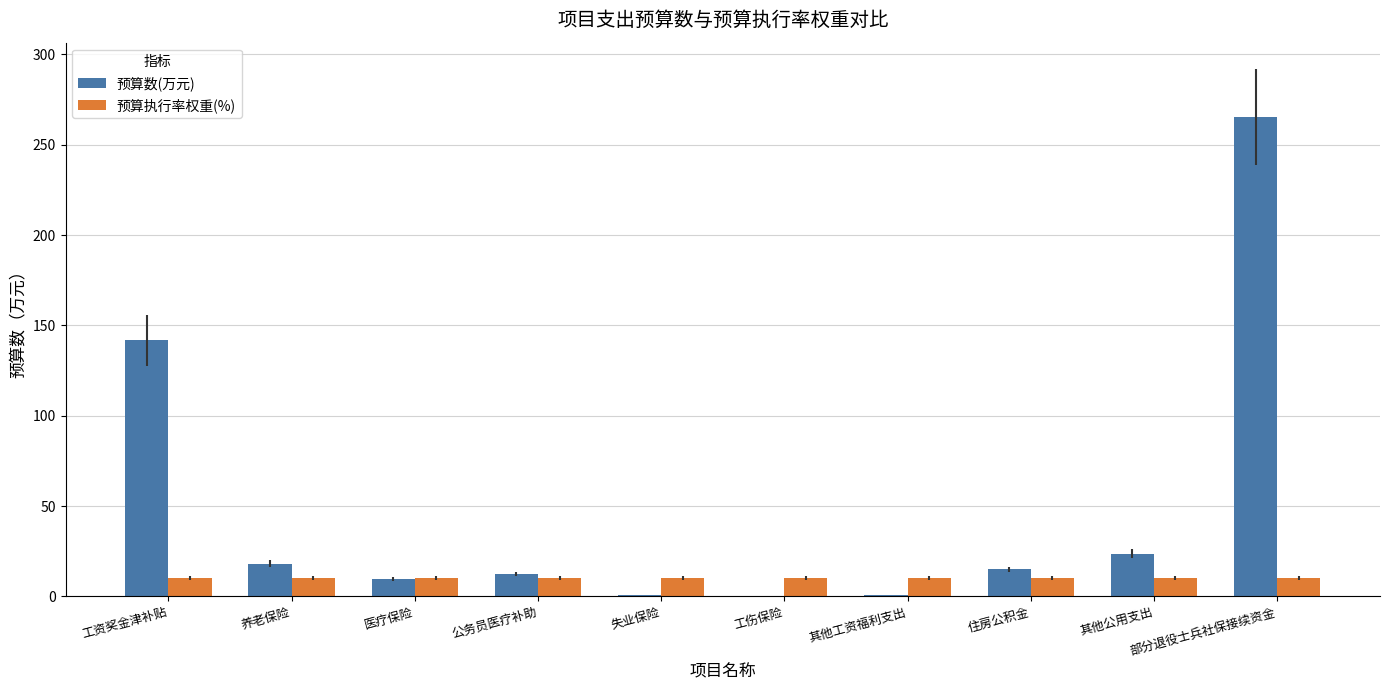

The value of 预算数(万元) at 养老保险 is 18.1. True or false?

True